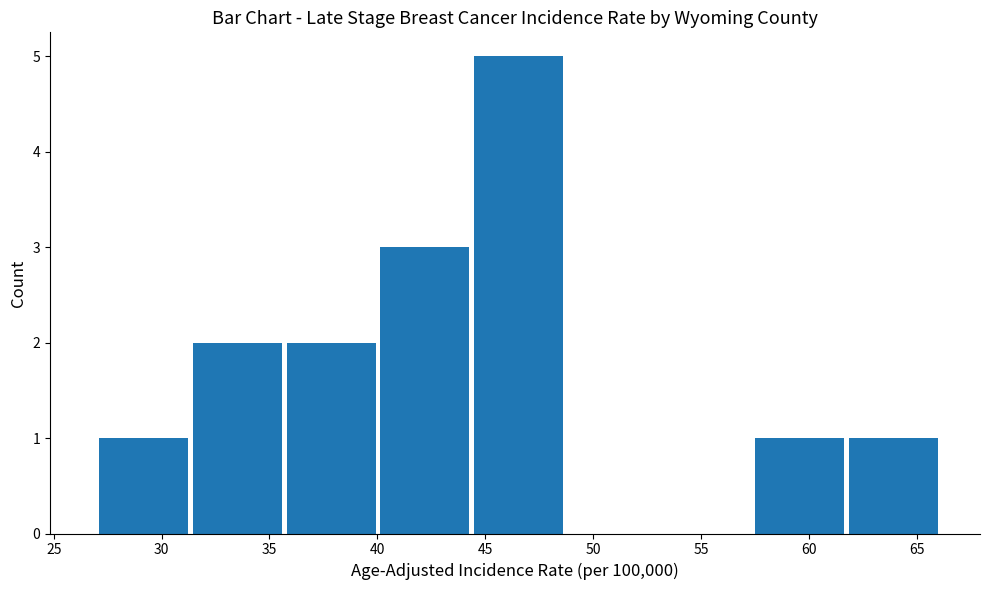

How tall is the bar that spans 57.5 to 62.0 on the x-axis? Neither the bar edges nor the heights are printed on the chart, so give them approximately, as read against the axes.

1